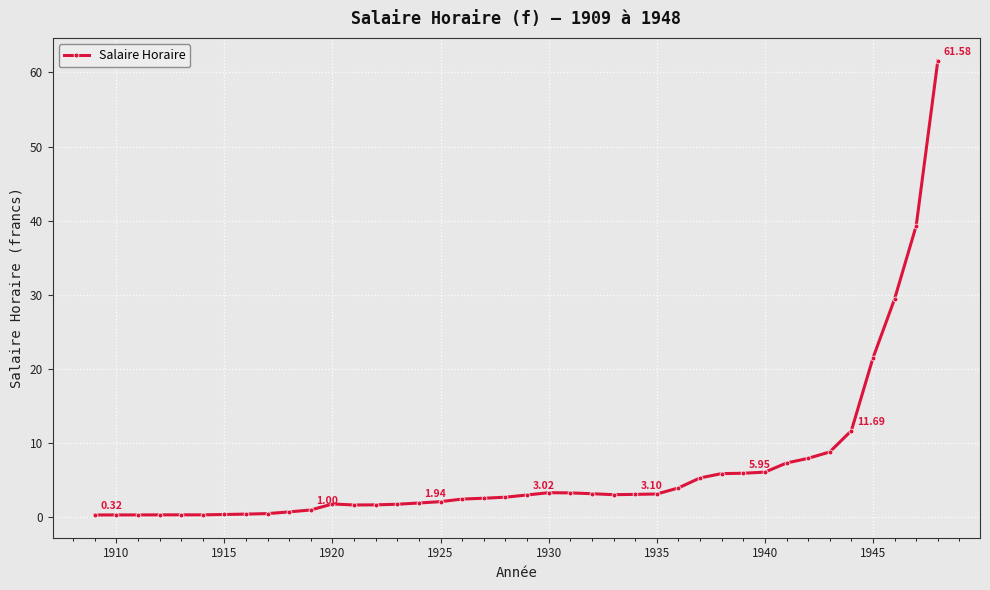

True or false: there are more than 1 points higher than both neighbors.

True